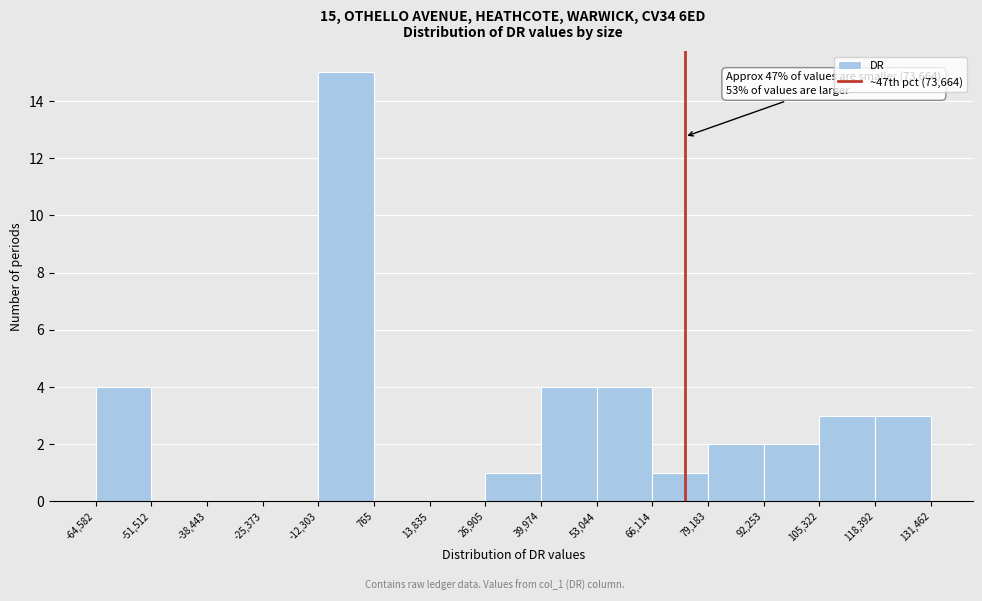

Which range on the x-axis has the tallest bar?

-12,303 to 765